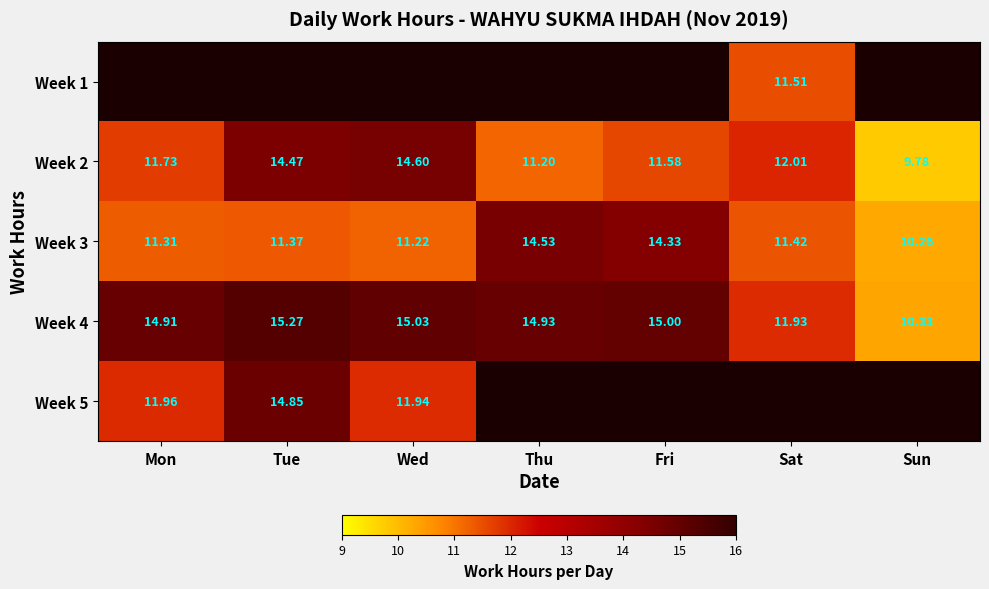

Rank the categories by Week 4 value from highest to lowest.

Tue, Wed, Fri, Thu, Mon, Sat, Sun